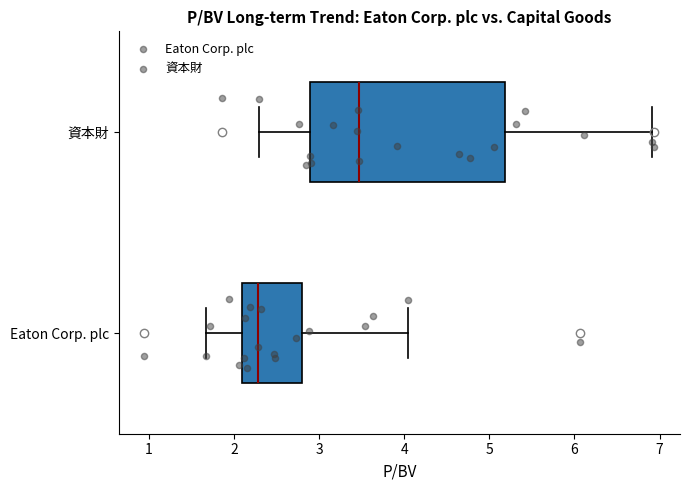

Which box is the widest, from its left edge to its right edge?

資本財